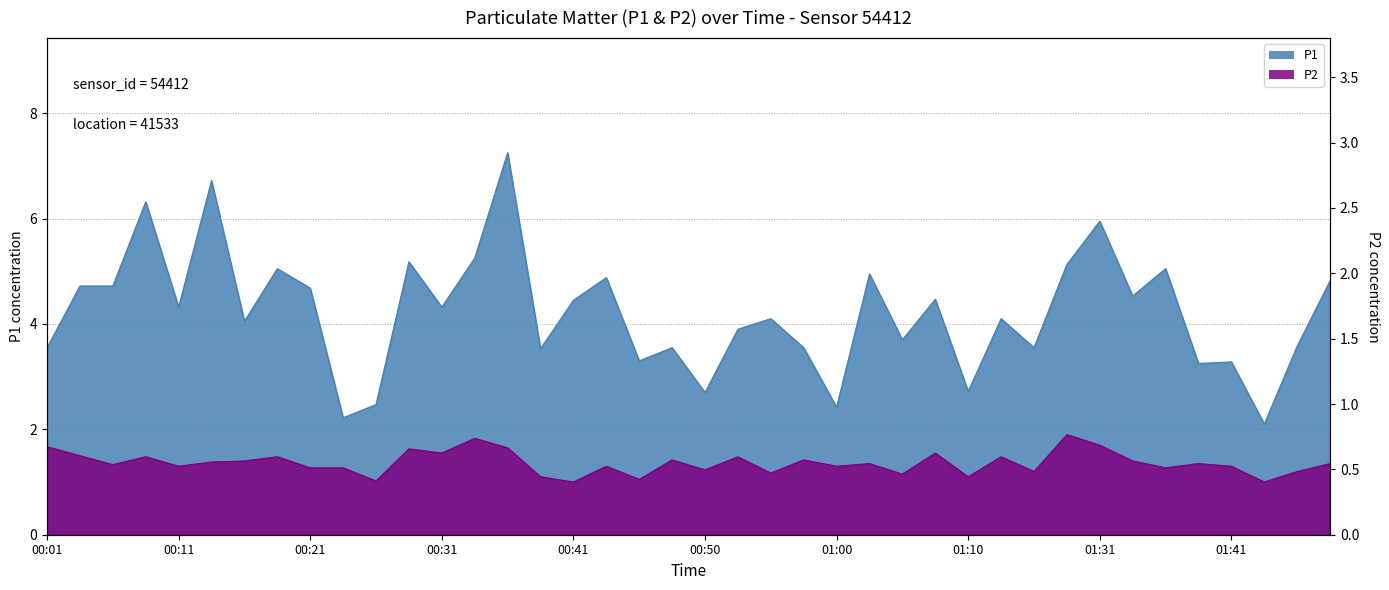

What is the approximate value of P1 at 00:21?

4.7